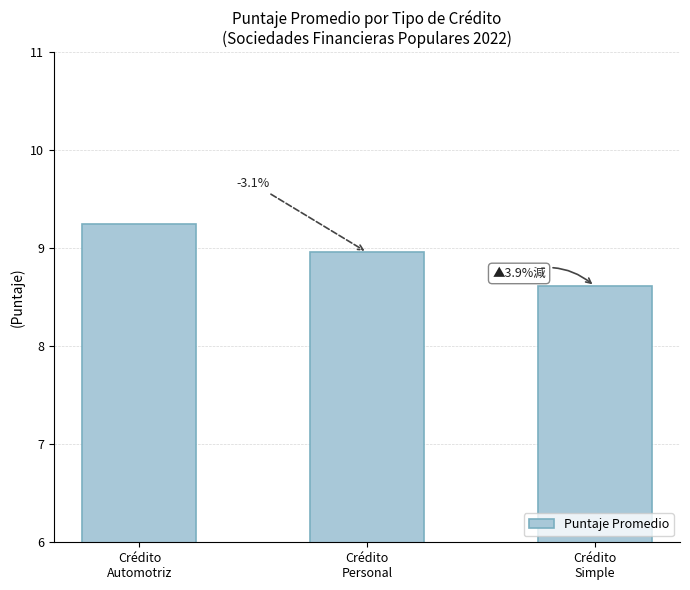

List the labels in order of value, smallest first.

Crédito
Simple, Crédito
Personal, Crédito
Automotriz